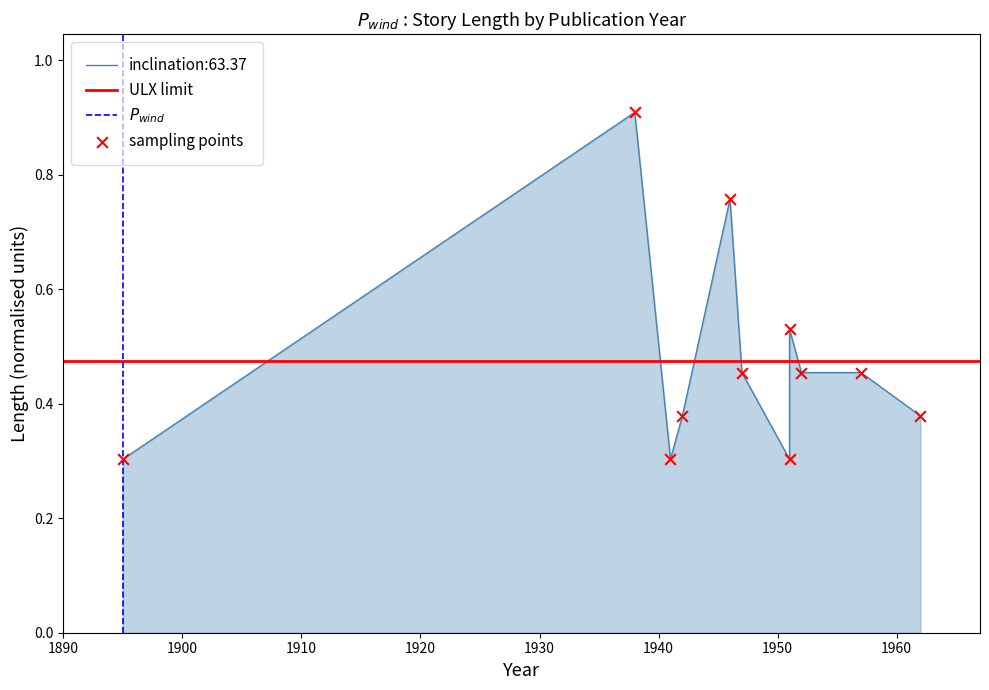

What is the change in value from 1957 to 1962?

-0.1